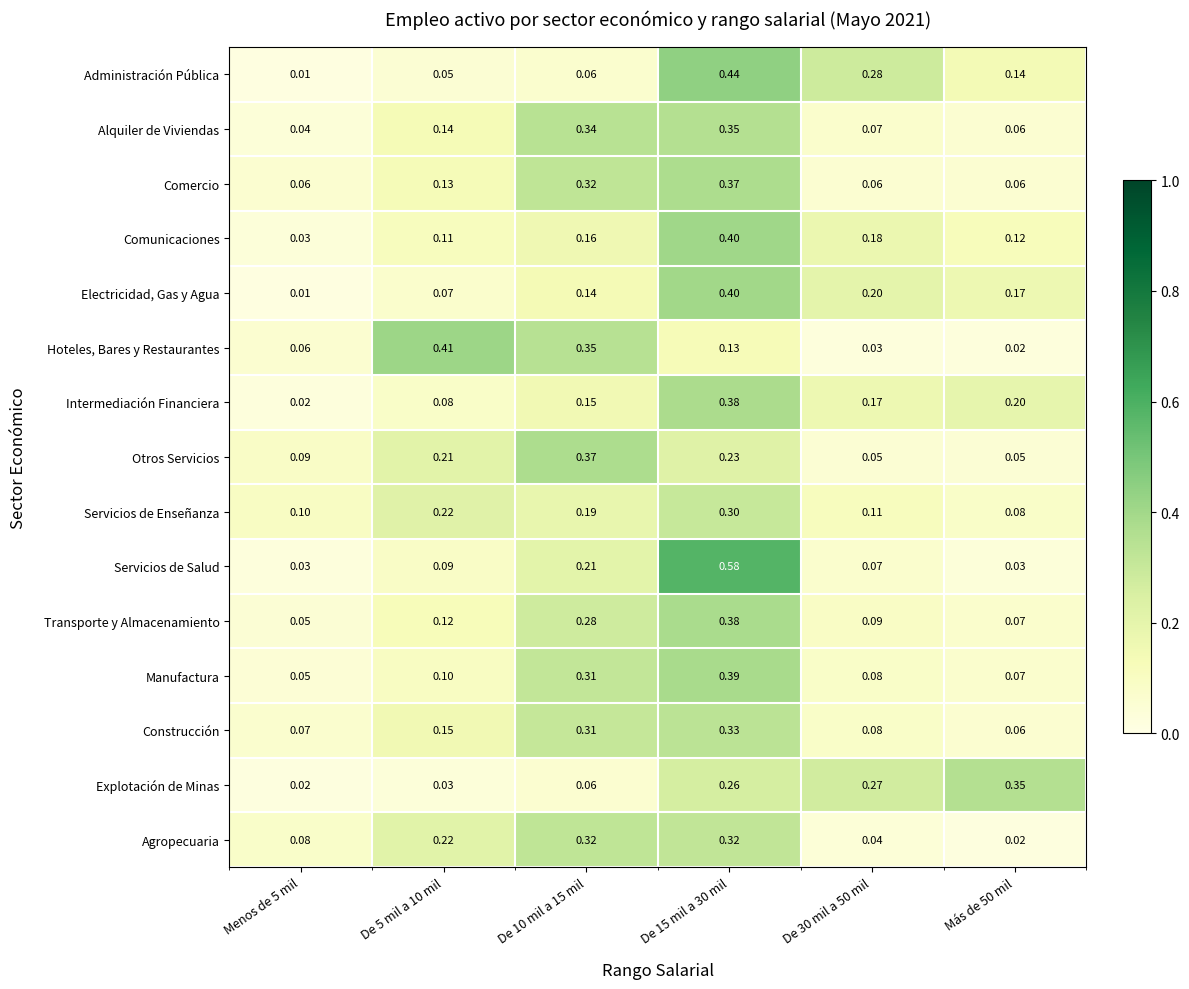

Count the number of categories in the chart.

6